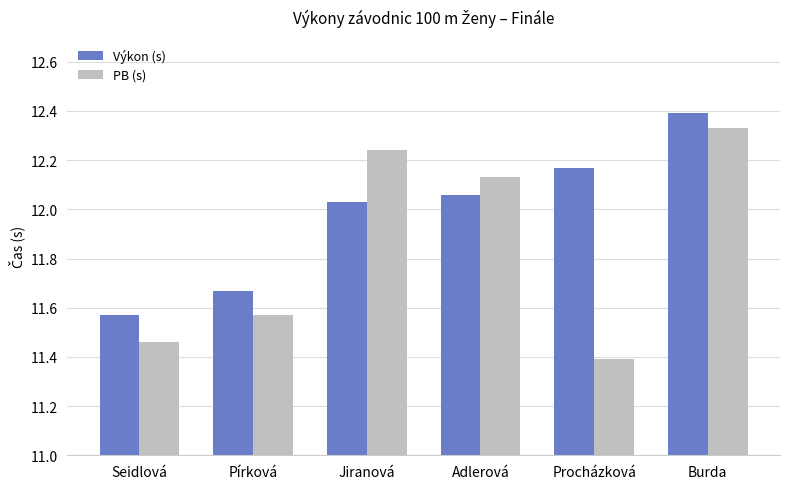

What is the difference between the PB (s) values at Pírková and Procházková?

0.2